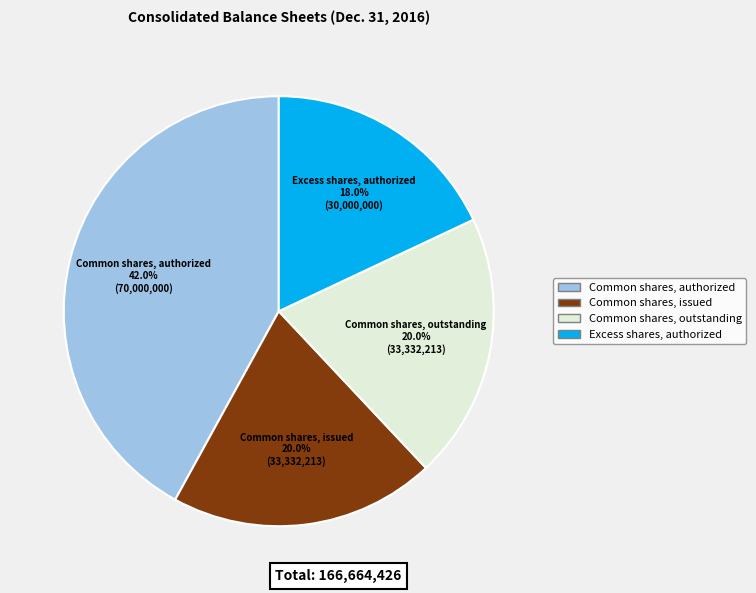

Does any single category account for the majority?

No